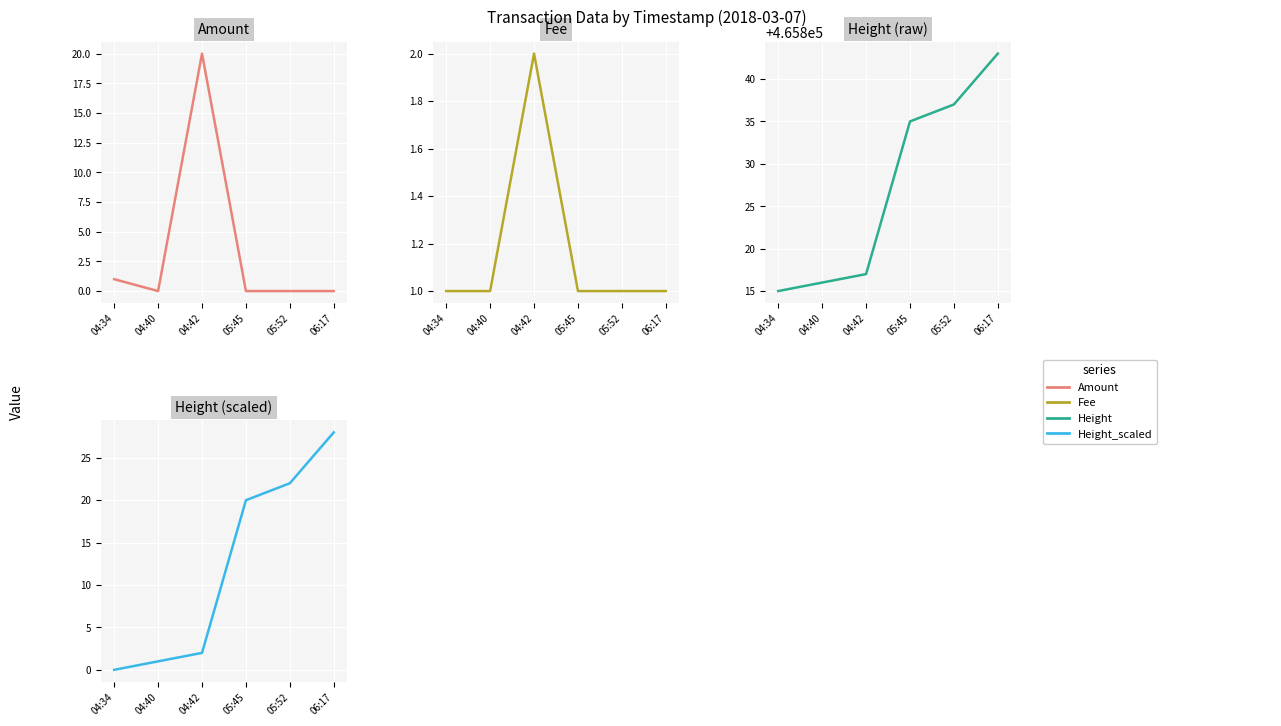

What is the approximate value of Fee at 04:42?

2